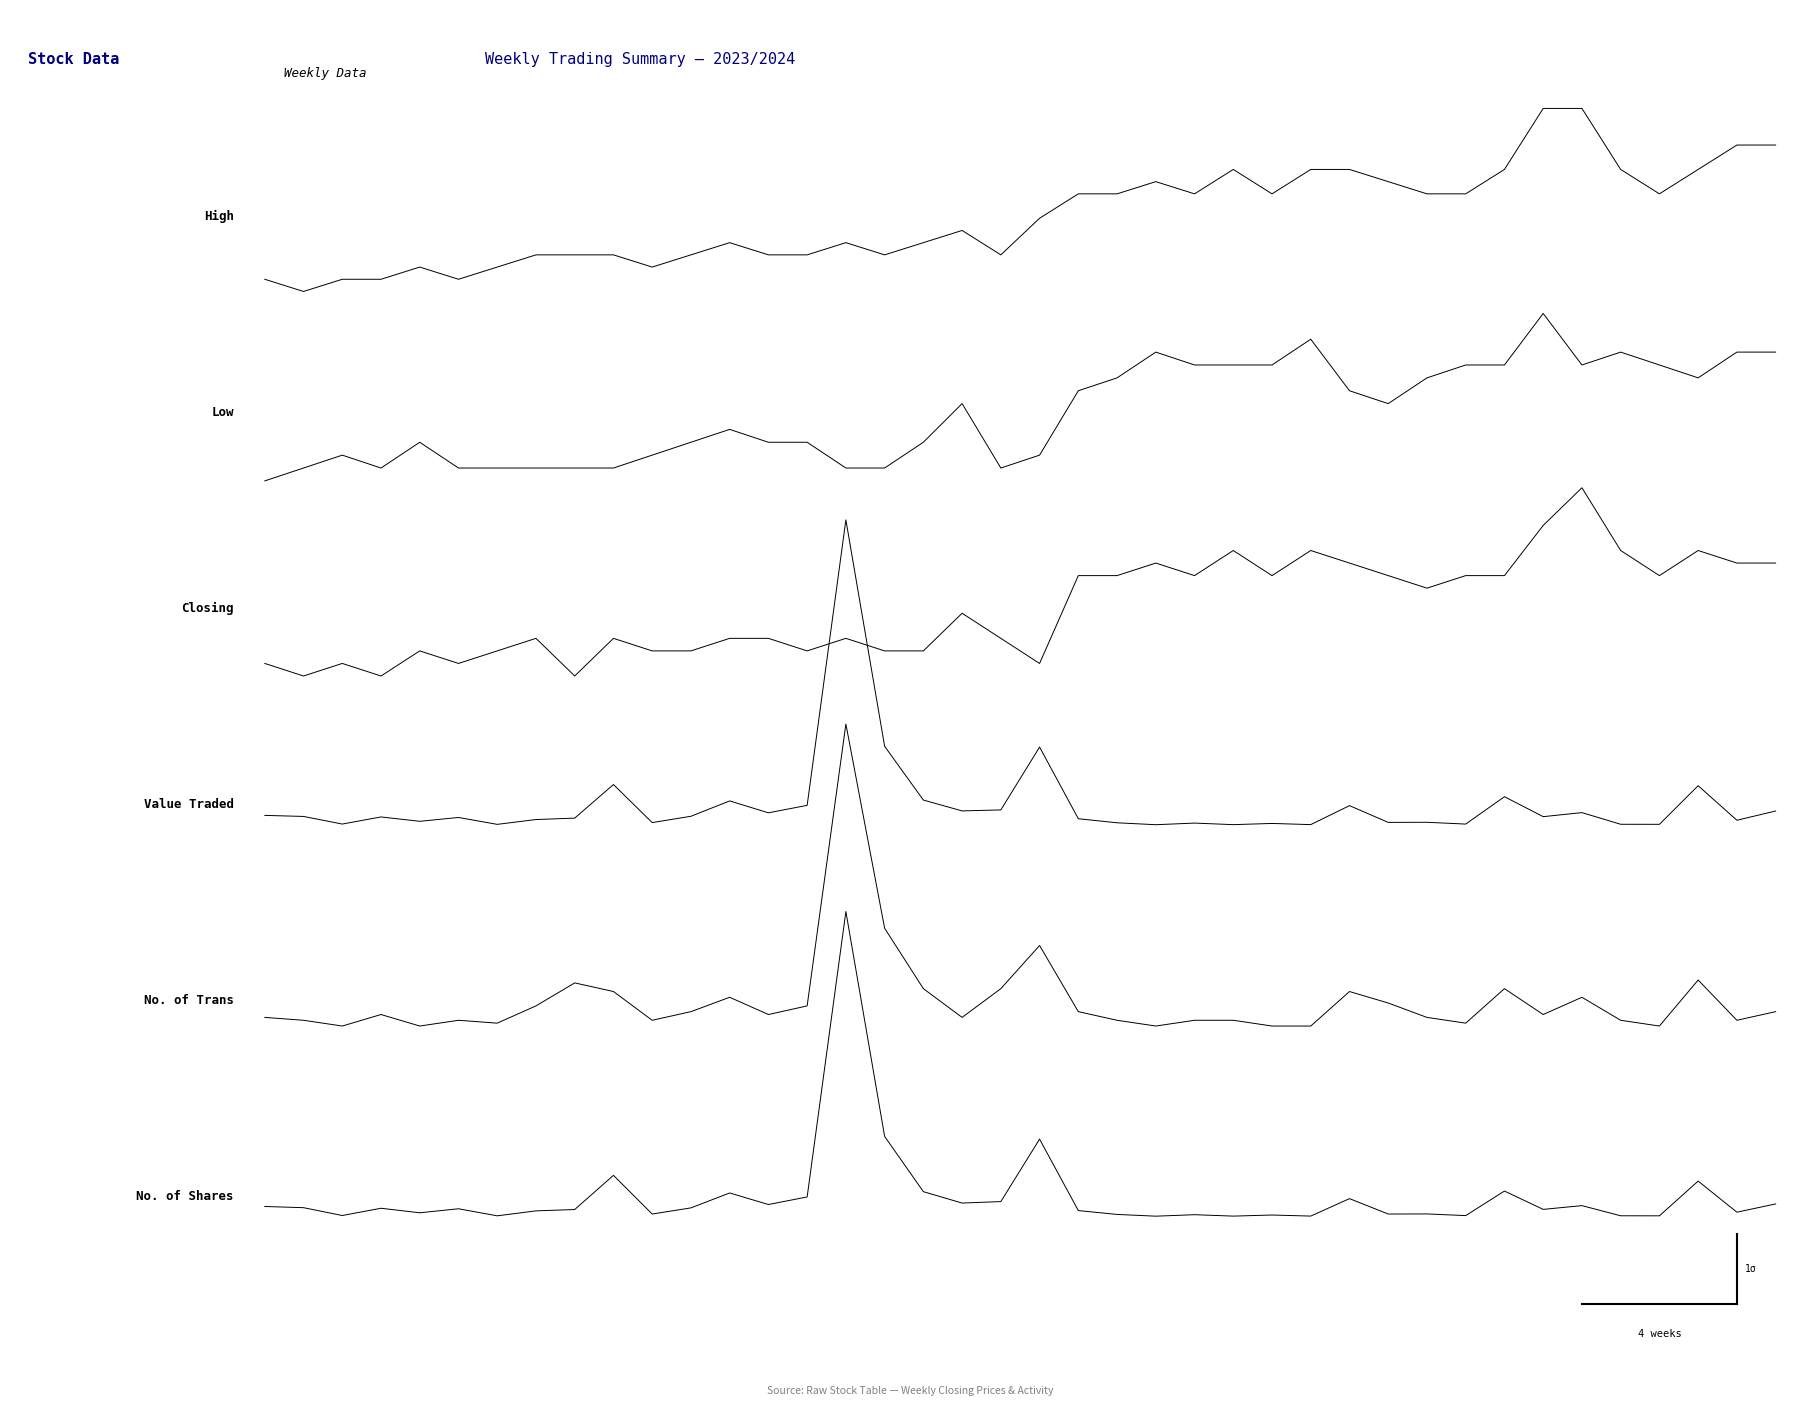

How many lines are shown in the chart?

6